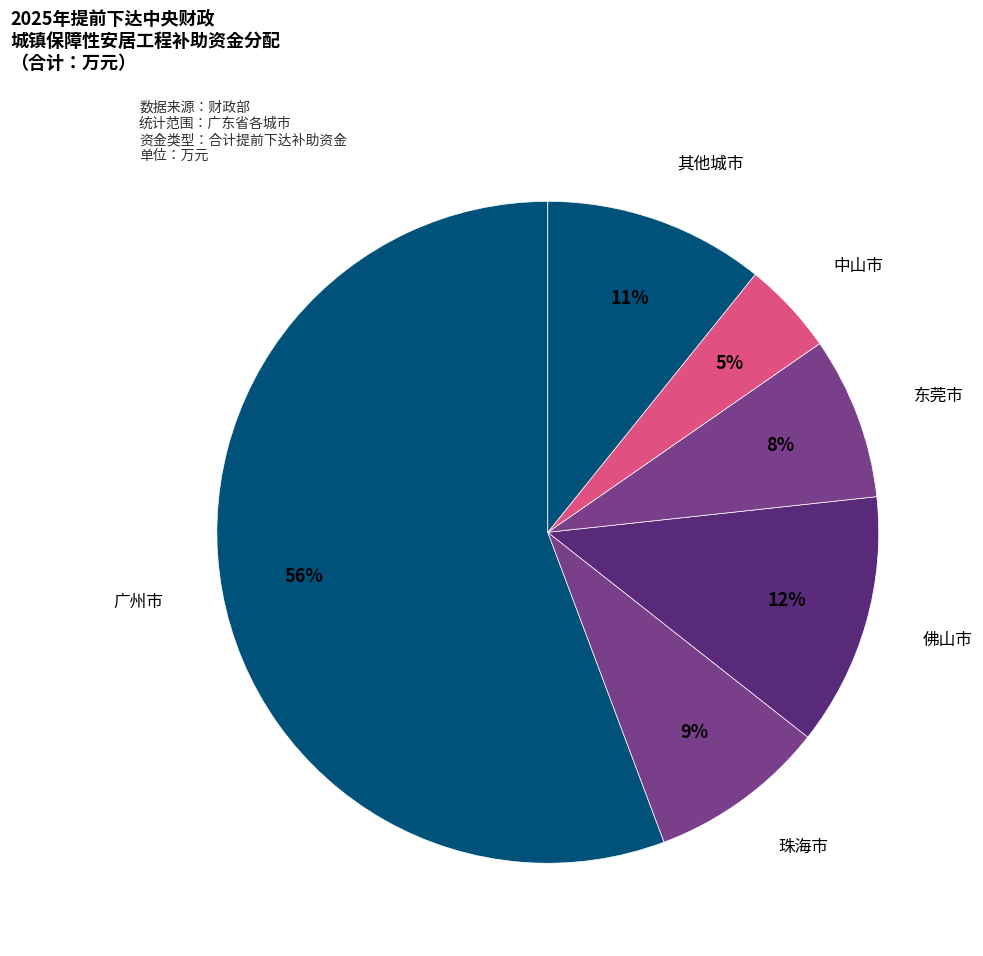

To the nearest percent, what portion does 东莞市 represent?

8%